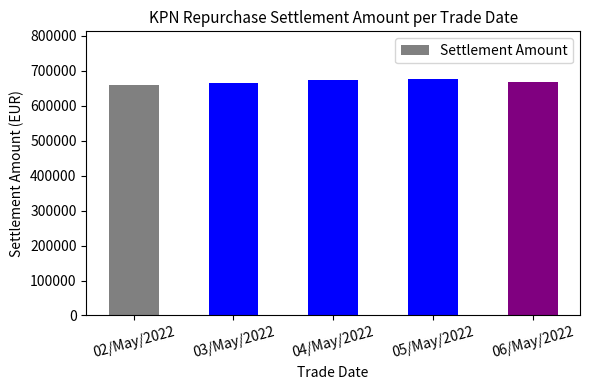

What is the label of the 3rd bar from the left?

04/May/2022